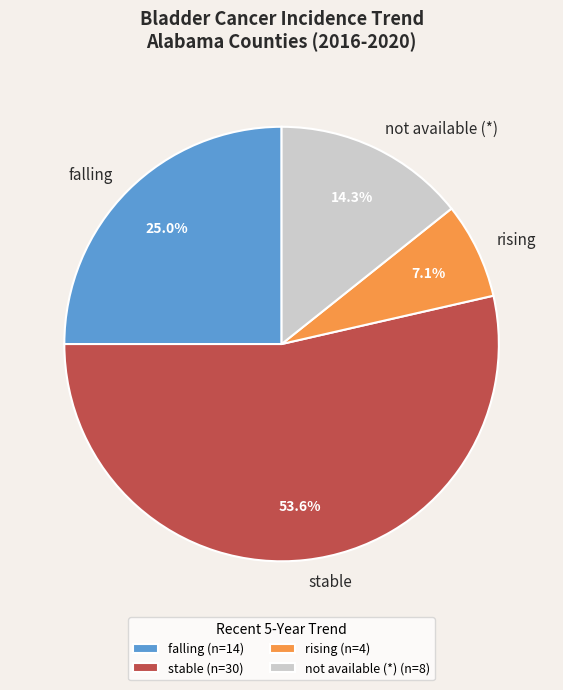

Which category has the smallest portion of the pie?

rising